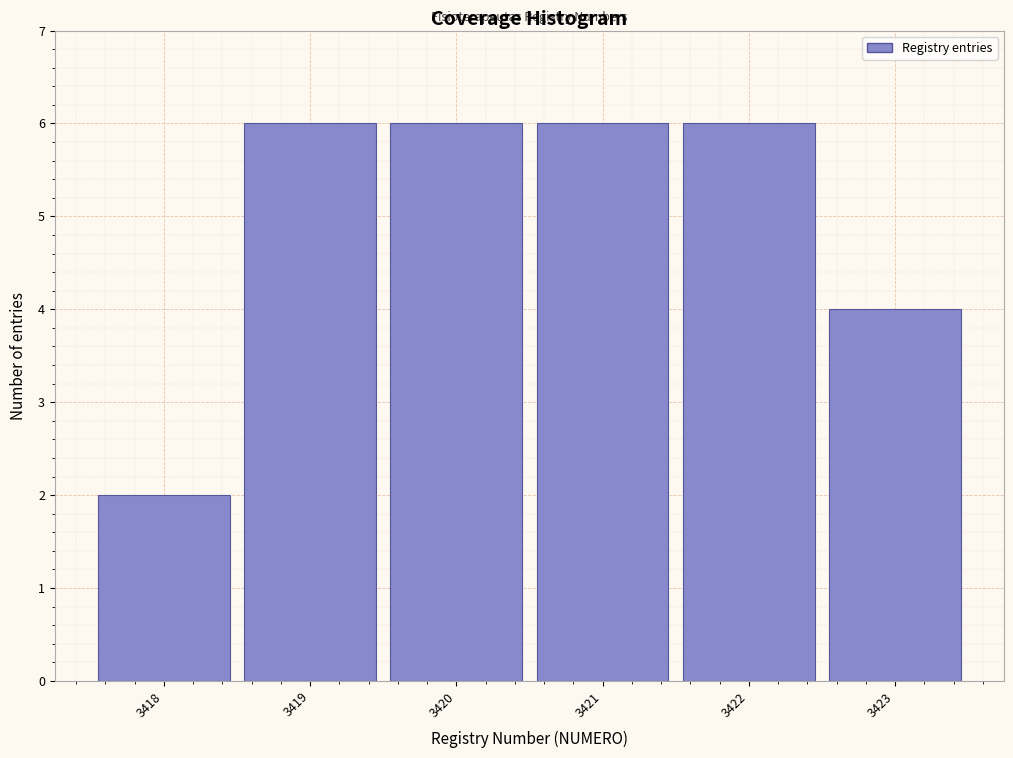

Reading left to right, transcribe this chart: for each bar, give the range it covers on the x-axis and its height. The values are not printed on the chart, so give them approximately, as read against the axis.

3417.5 to 3418.5: 2
3418.5 to 3419.5: 6
3419.5 to 3420.5: 6
3420.5 to 3421.5: 6
3421.5 to 3422.5: 6
3422.5 to 3423.5: 4